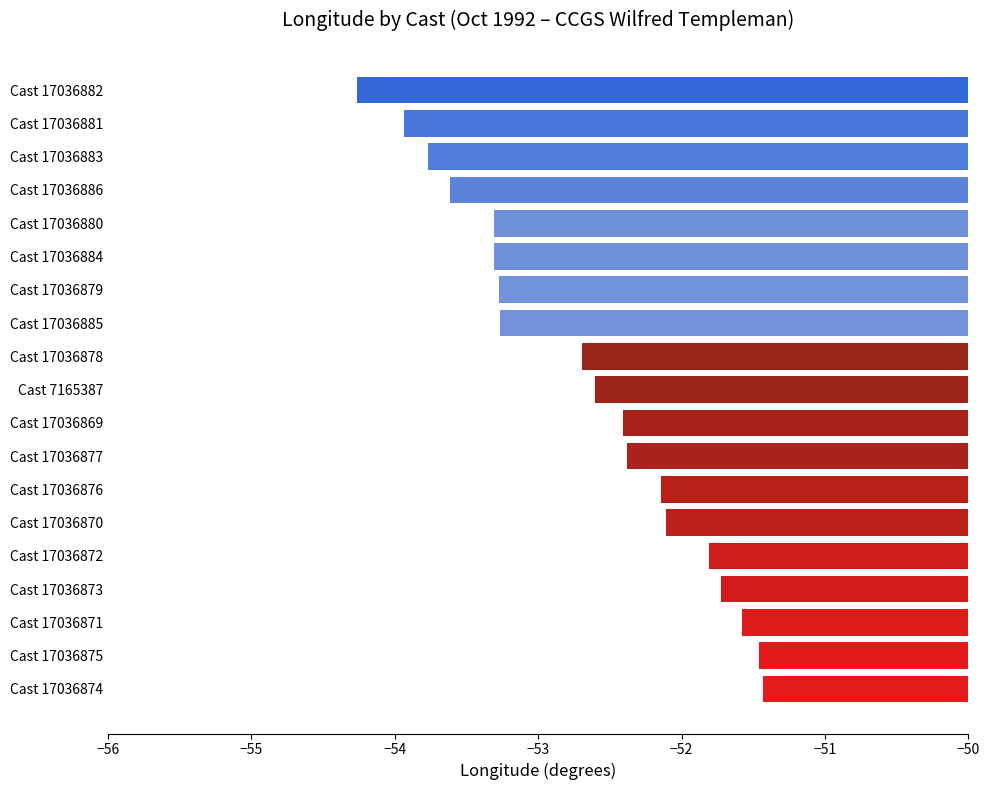

The value at Cast 17036875 is -51.5. True or false?

True